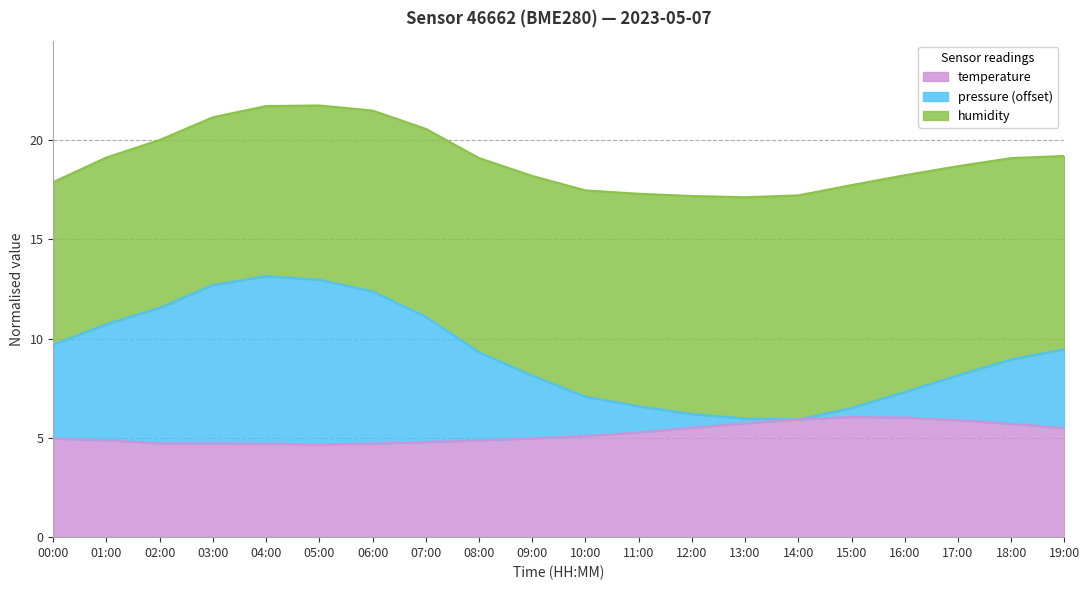

Which series has the widest spread of values?

pressure